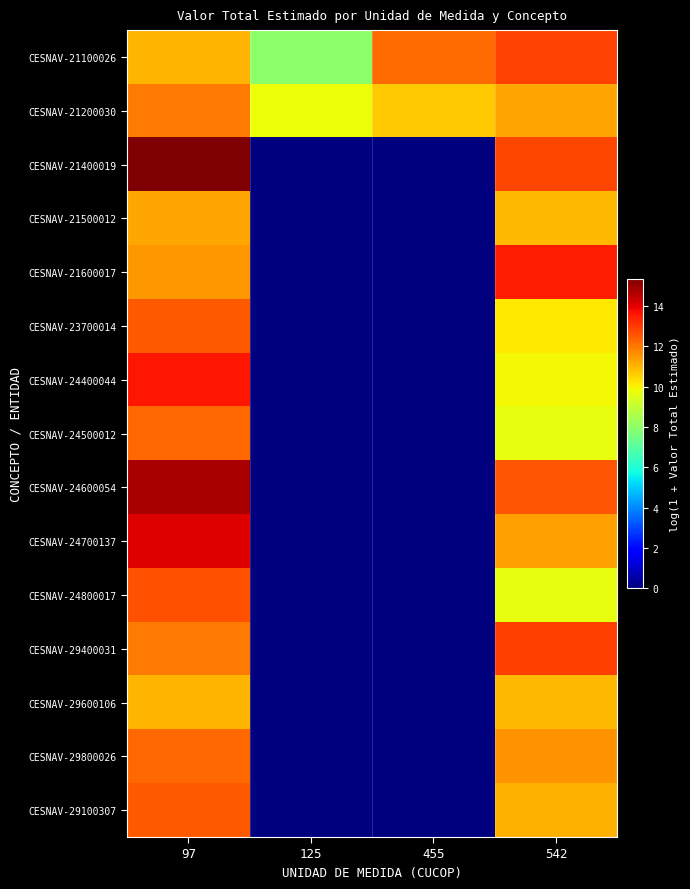

List the series in order of their peak value, lowest first.

CESNAV-29600106, CESNAV-21500012, CESNAV-21200030, CESNAV-24500012, CESNAV-29800026, CESNAV-23700014, CESNAV-29100307, CESNAV-24800017, CESNAV-21100026, CESNAV-29400031, CESNAV-21600017, CESNAV-24400044, CESNAV-24700137, CESNAV-24600054, CESNAV-21400019